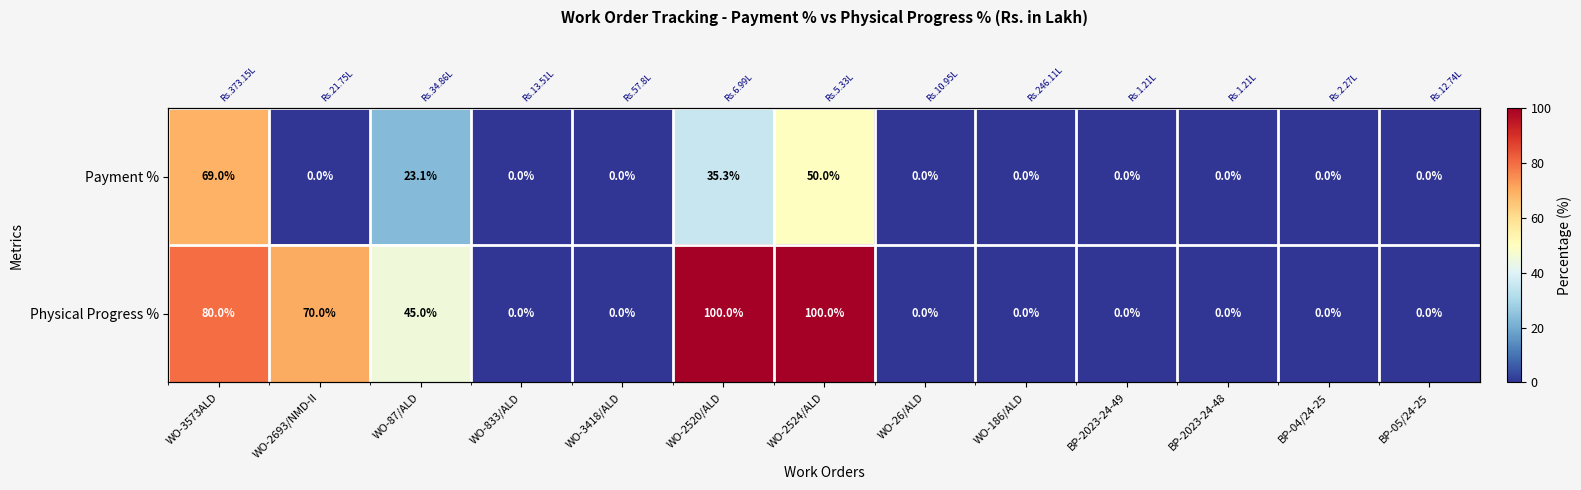

What is the sum of the Payment % values at WO-87/ALD and WO-3573ALD?

92.2